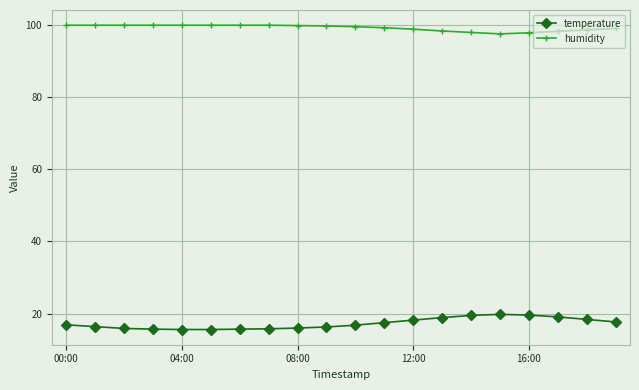

What is the value of the humidity point at the 5th from the left?

99.9